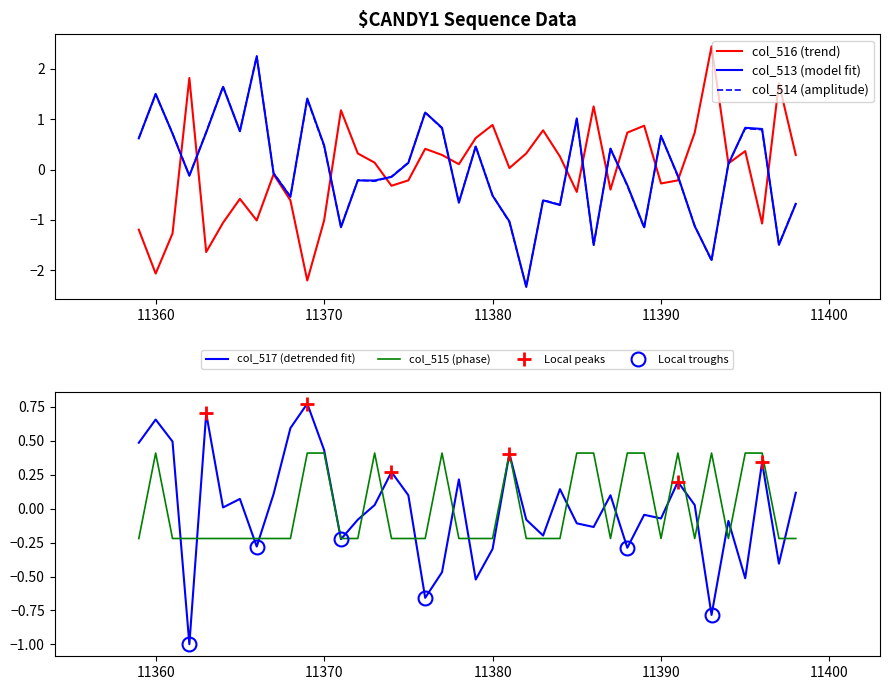

What are all the series names shown in the legend?

col_516, col_517, col_513, col_514, col_515